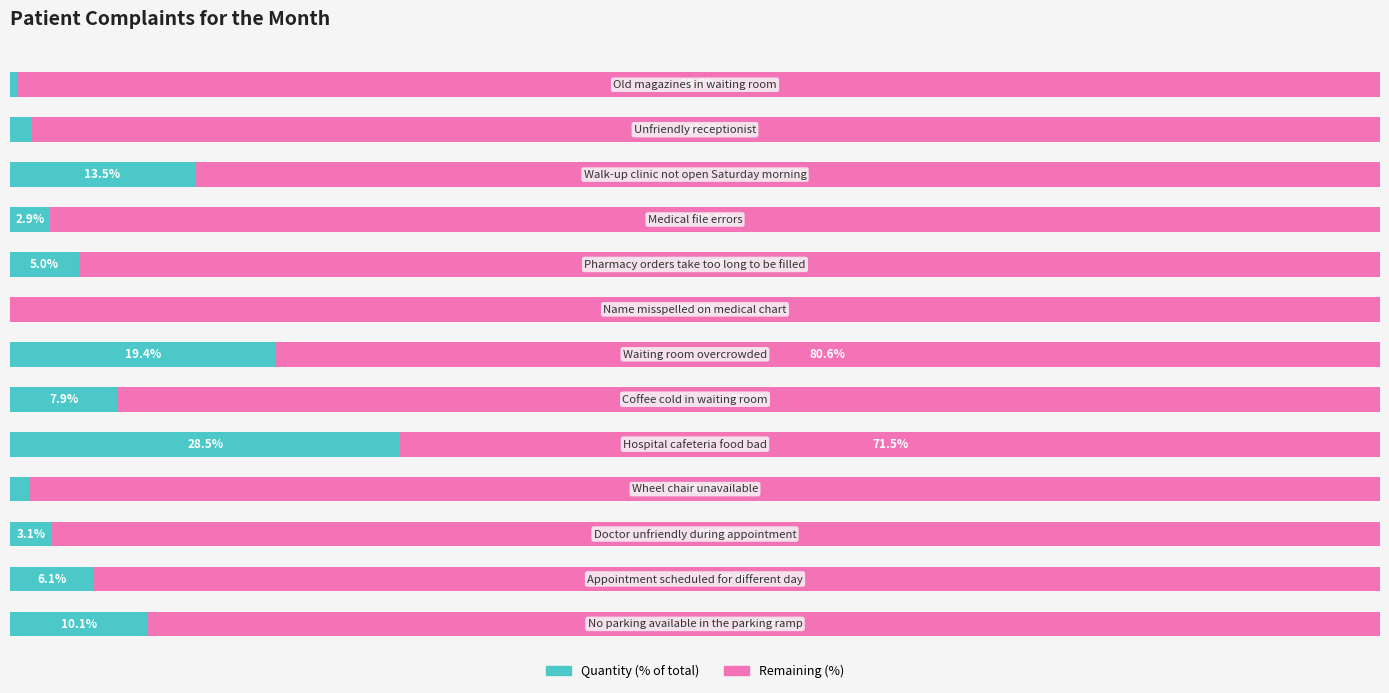

What are all the series names shown in the legend?

Quantity (% of total), Remaining (%)